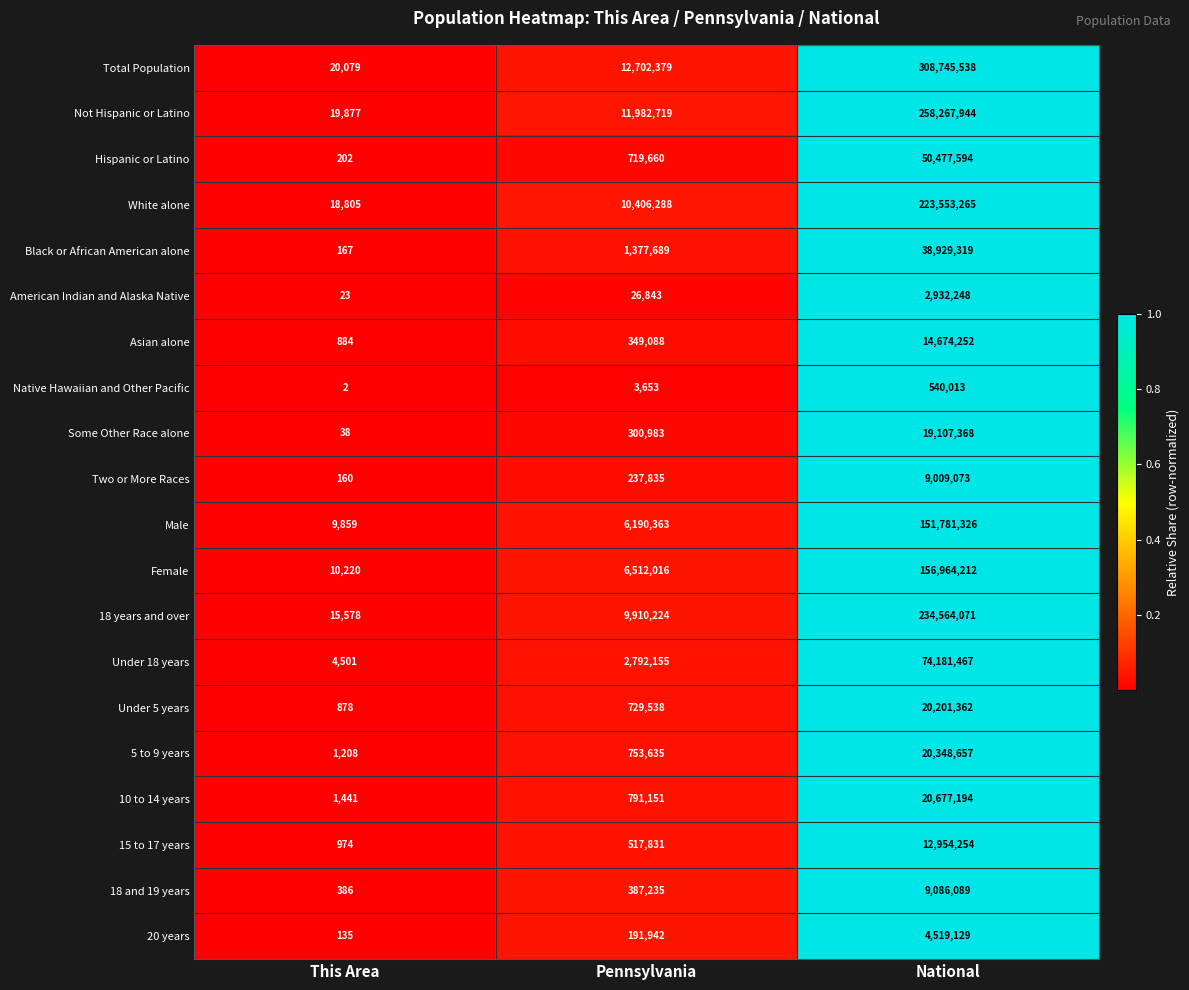

Read the 15 to 17 years value at Pennsylvania.

517831